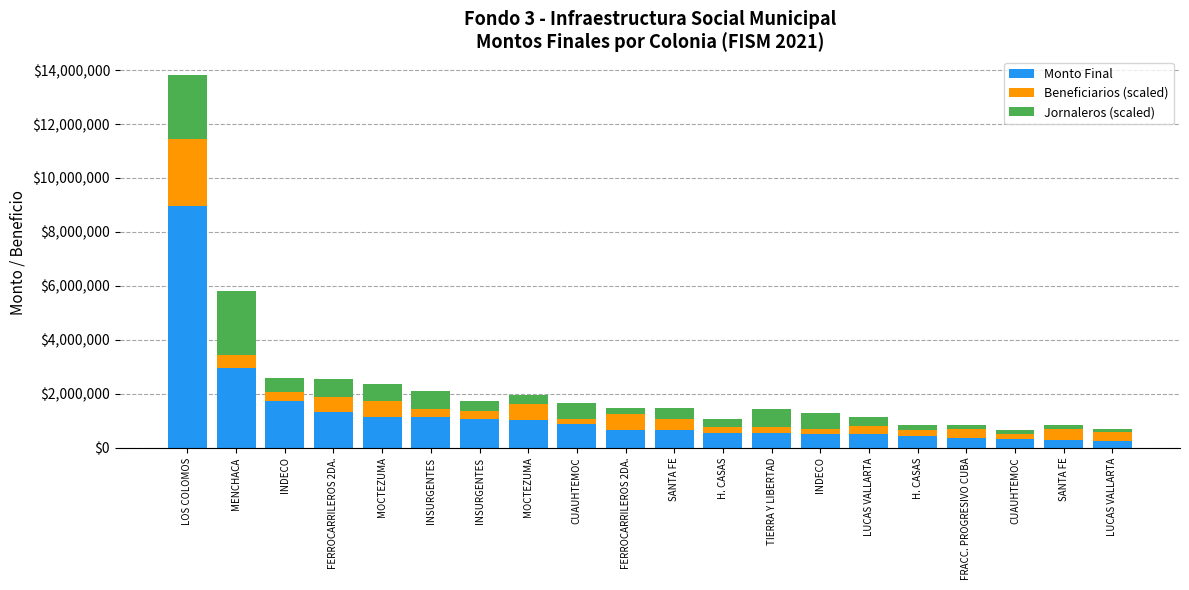

What is the label of the 14th bar from the left?

INDECO